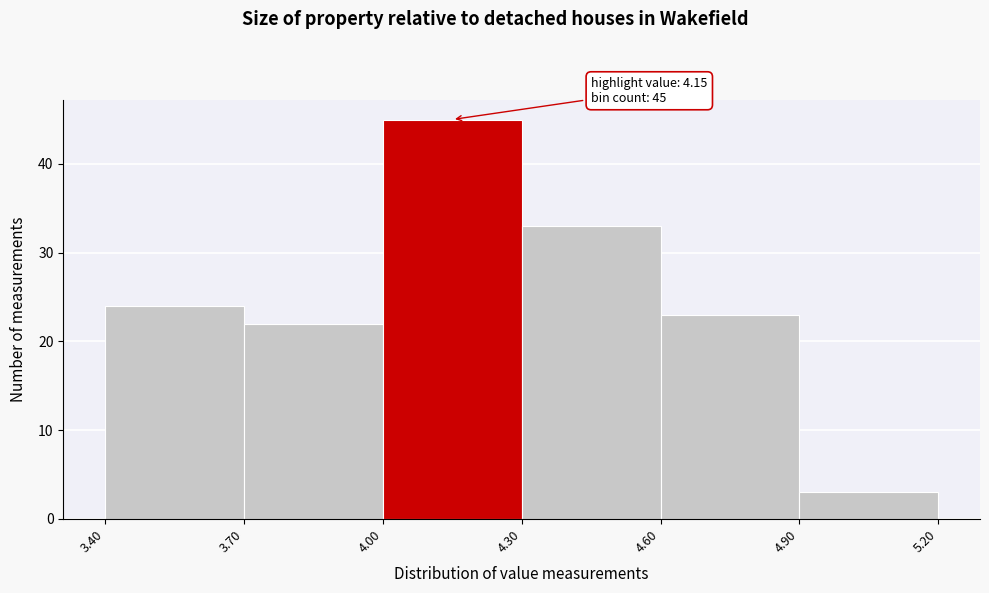

Over which range of the x-axis is the bar tallest?

4.00 to 4.30